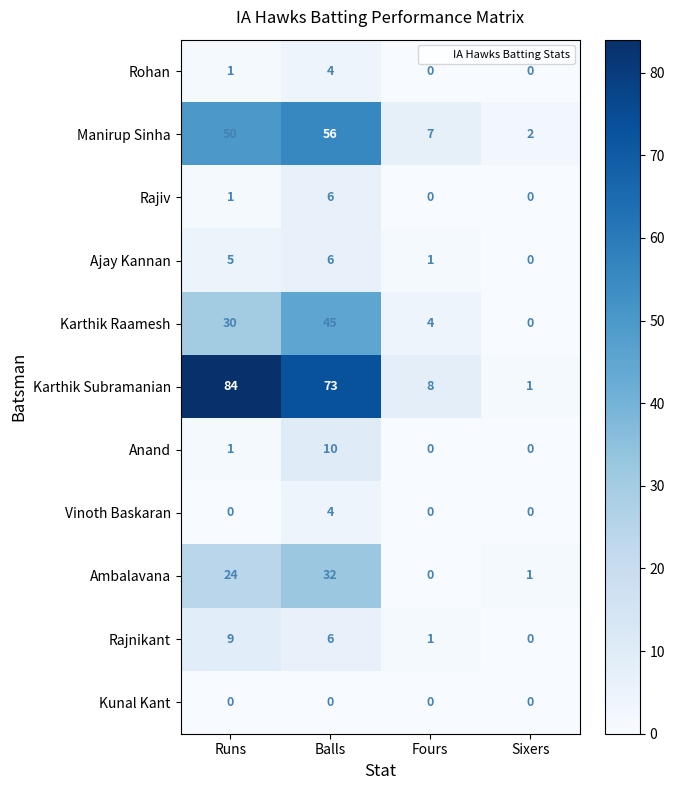

Which label corresponds to the largest value in the chart?

Runs